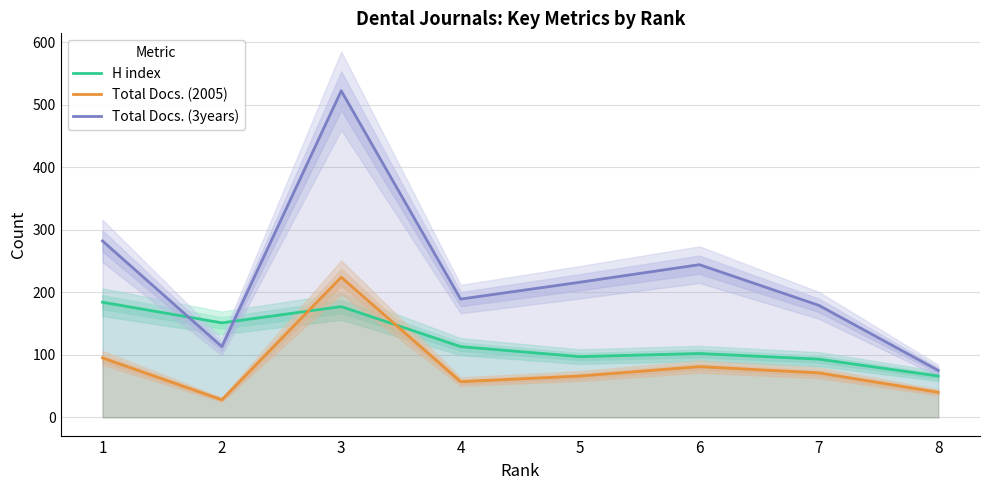

What is the value of the Total Docs. (3years) point at the 4th from the left?

189